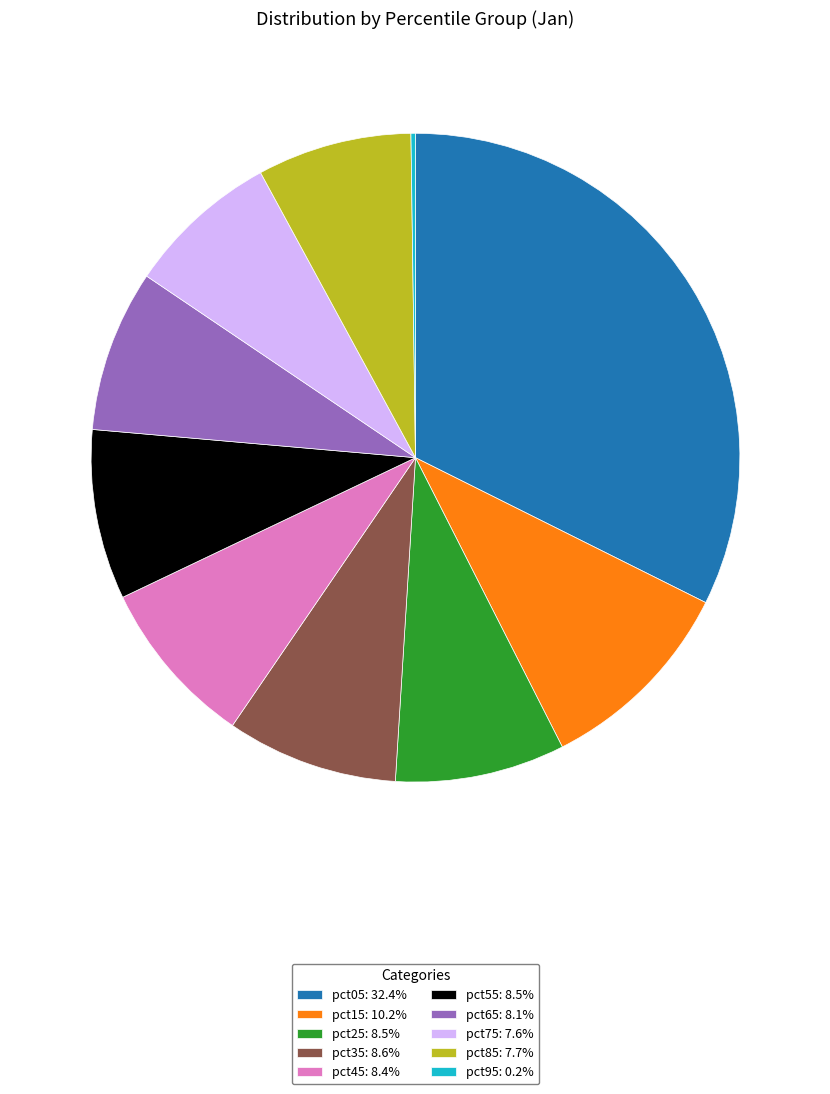

Does any single category account for the majority?

No